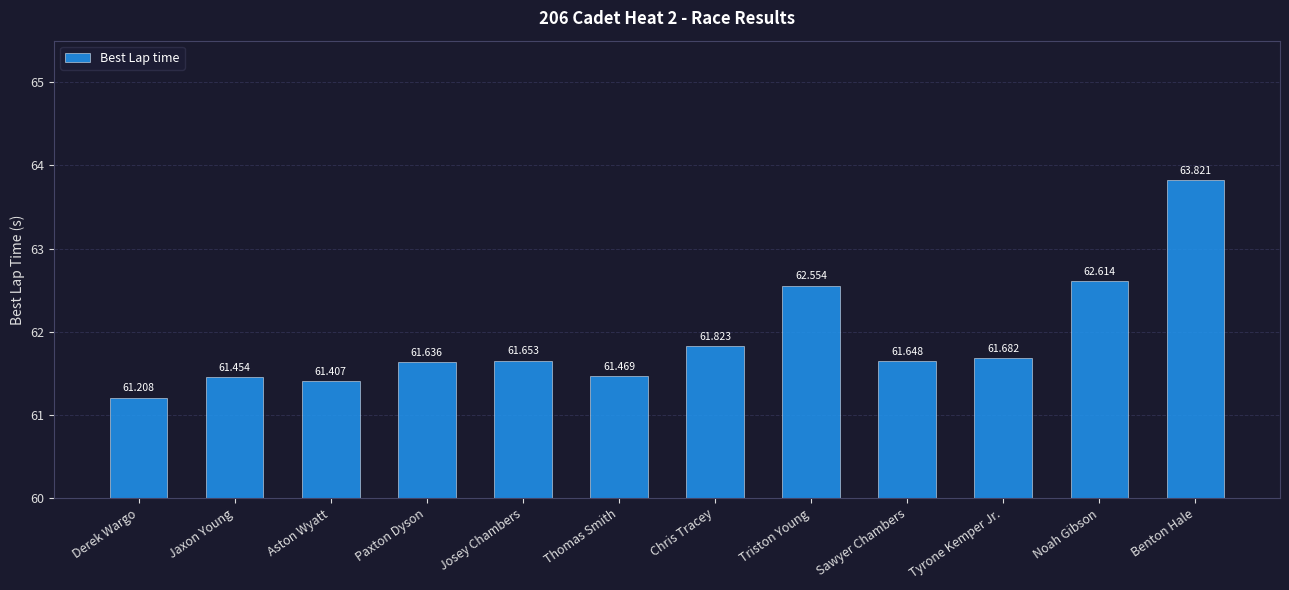

What is the value of the 10th bar from the left?

61.7